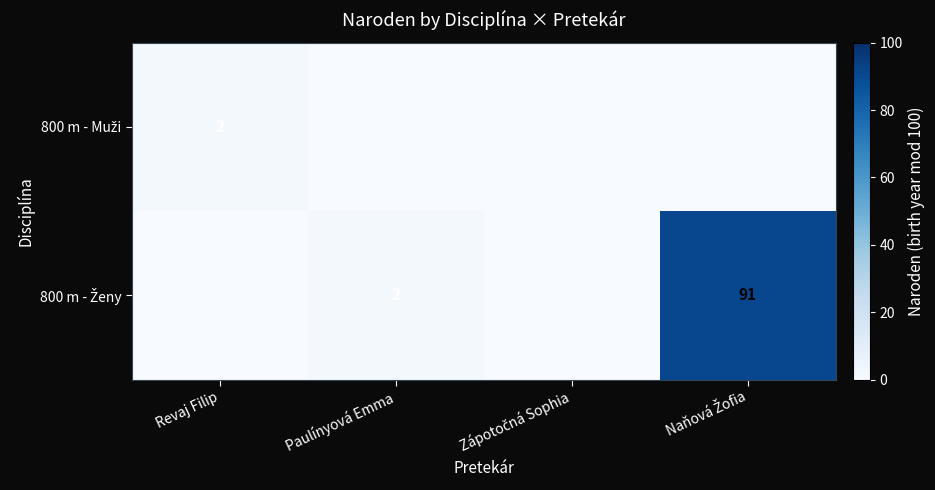

How many series are shown in this chart?

2